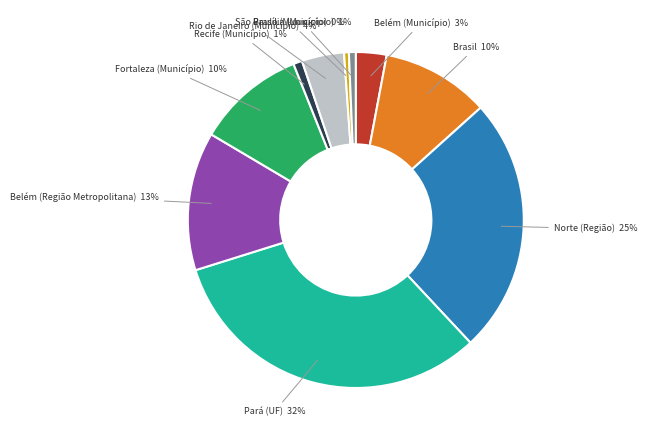

To the nearest percent, what percentage of the pie is Fortaleza (Município)?

10%